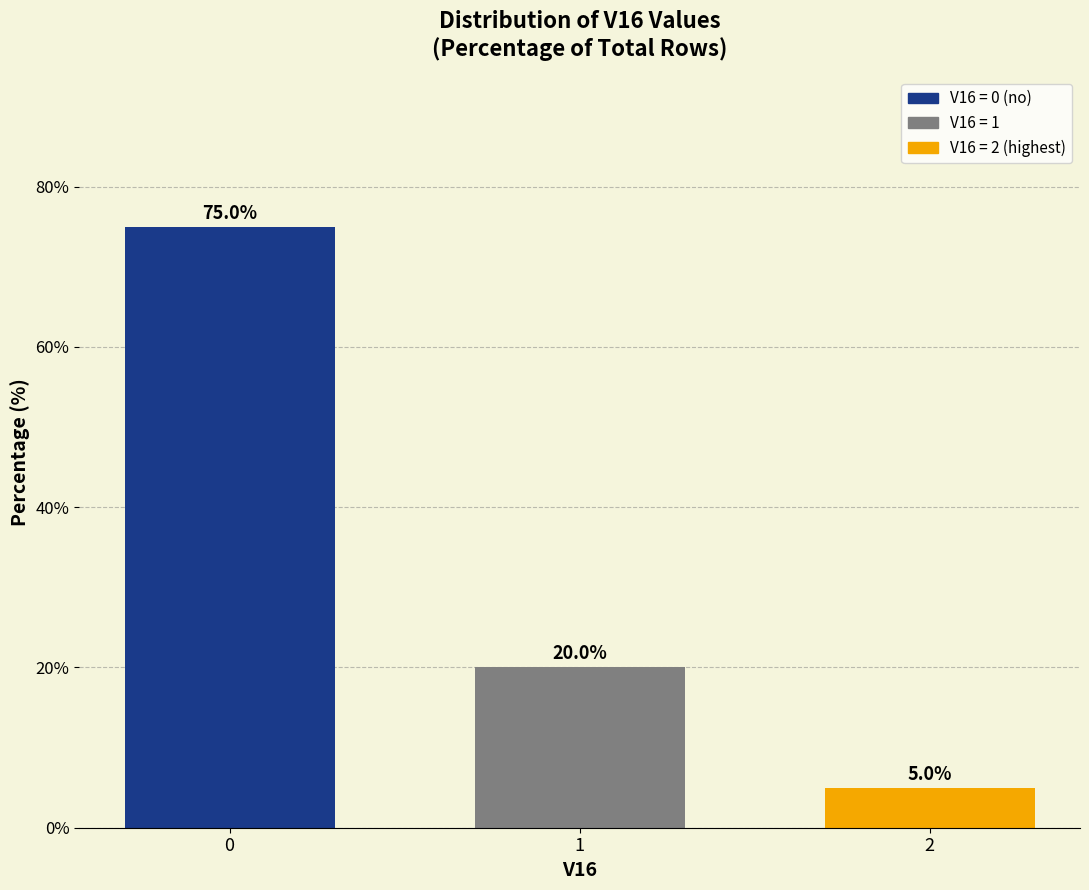

How many categories are shown in the chart?

3